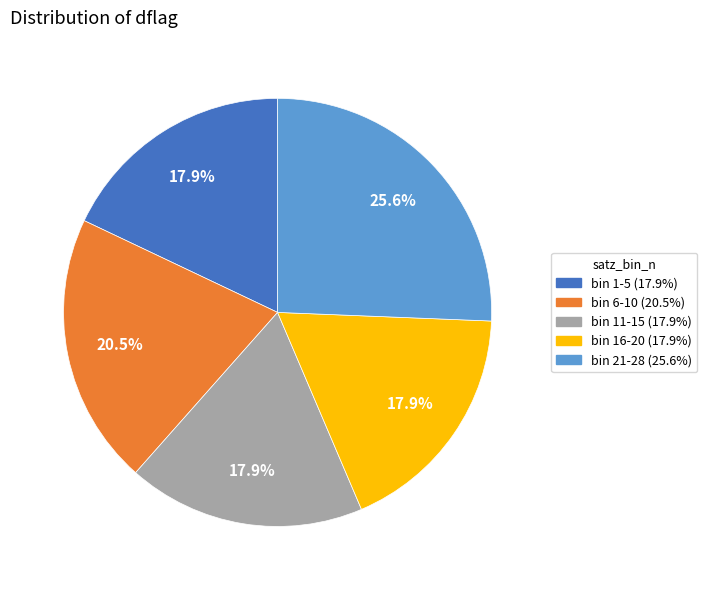

Is there any slice that represents more than half of the pie?

No